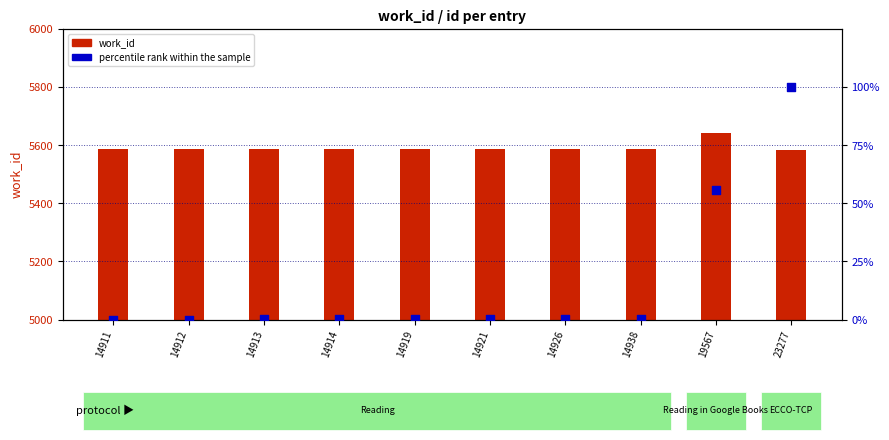

Which series has the widest spread of Y values?

percentile rank within the sample